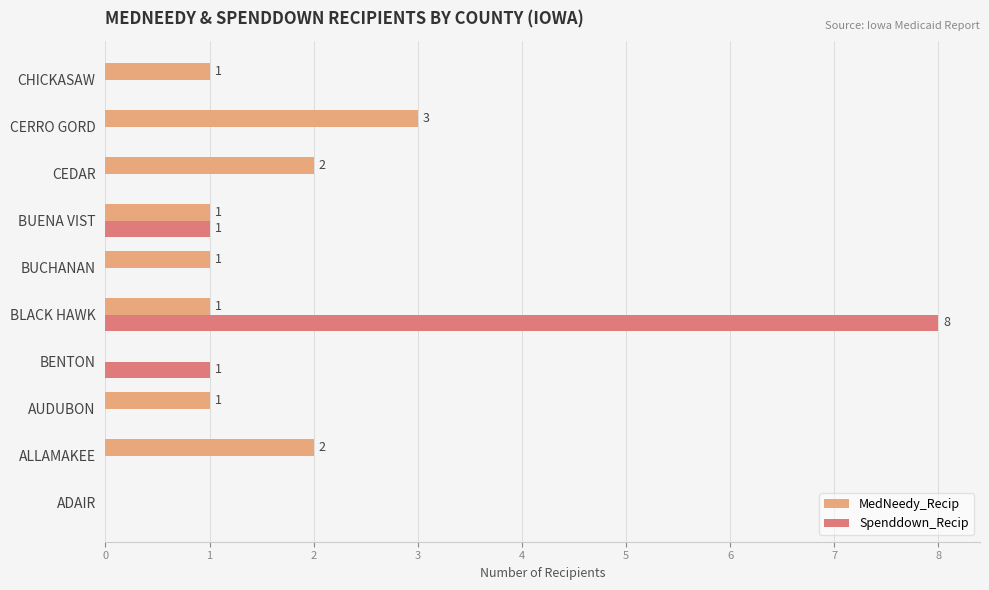

At which category is the sum across all series the highest?

BLACK HAWK